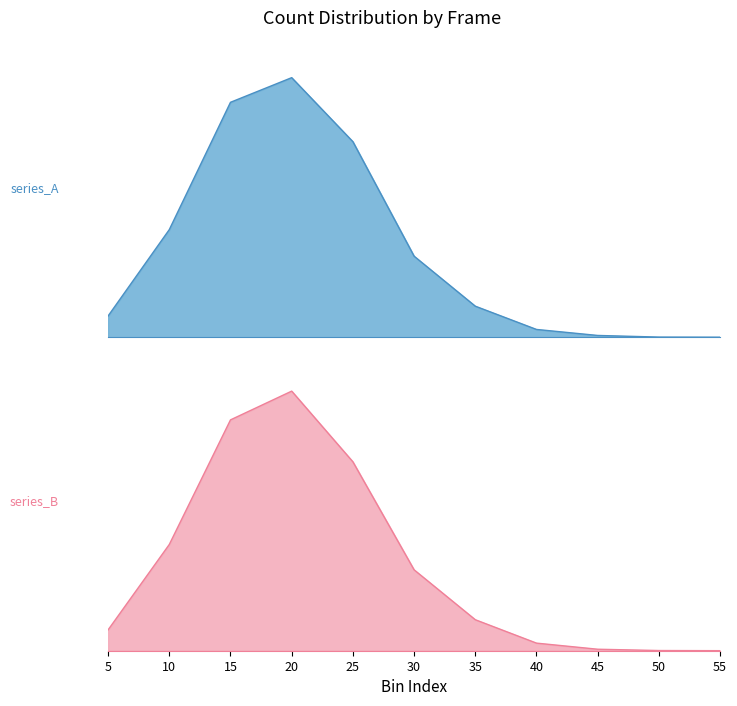

At how many categories does at least one series exceed 5052?

3